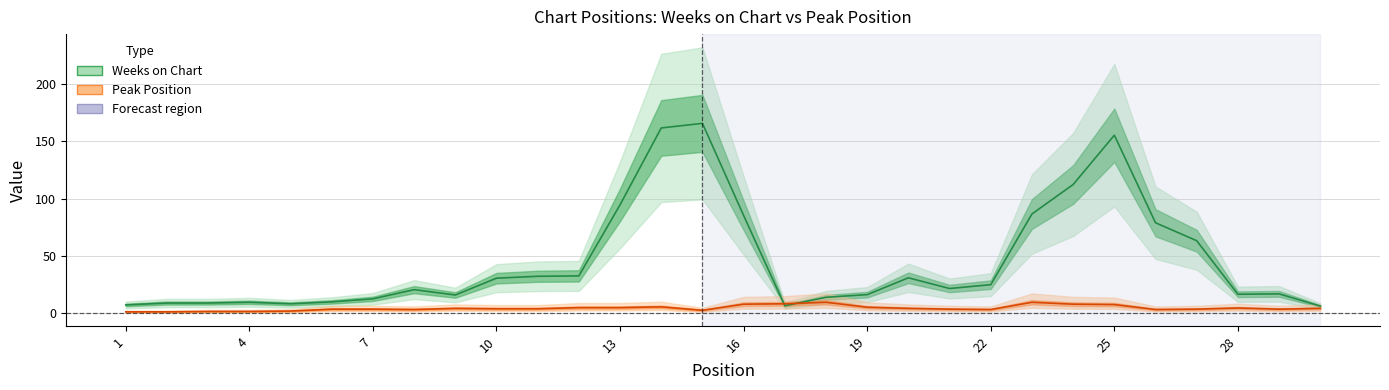

What is the average value of the Weeks on Chart series?

45